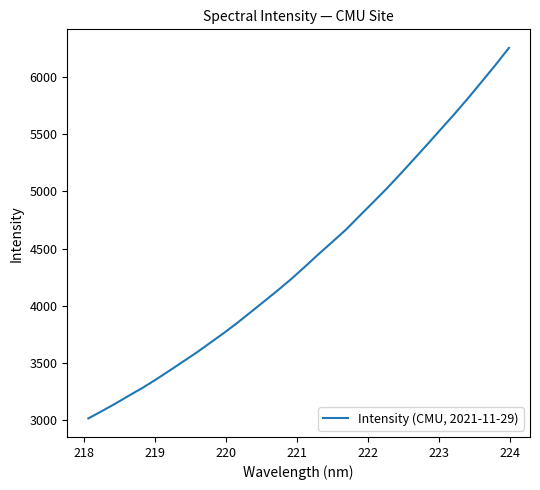

What is the greatest value displayed?

6258.3